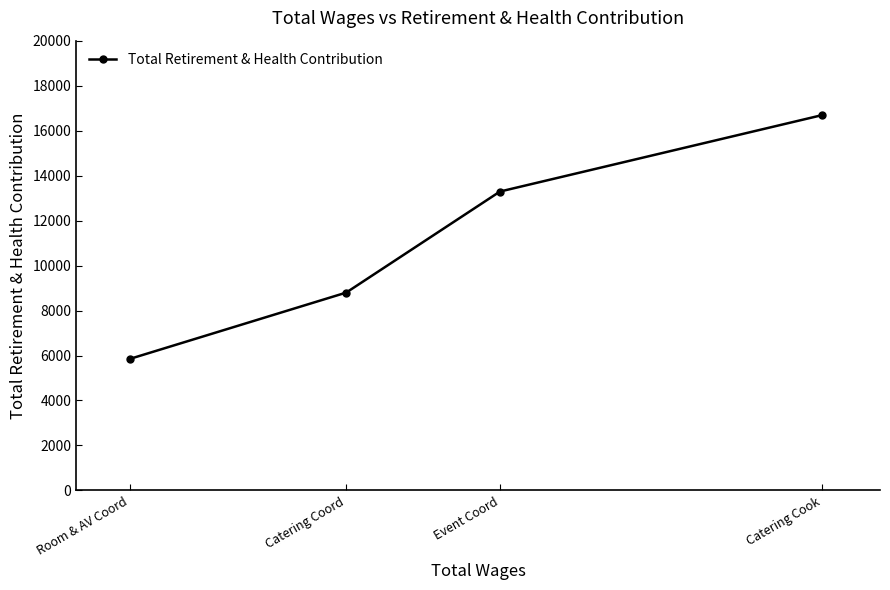

Count the number of categories in the chart.

4